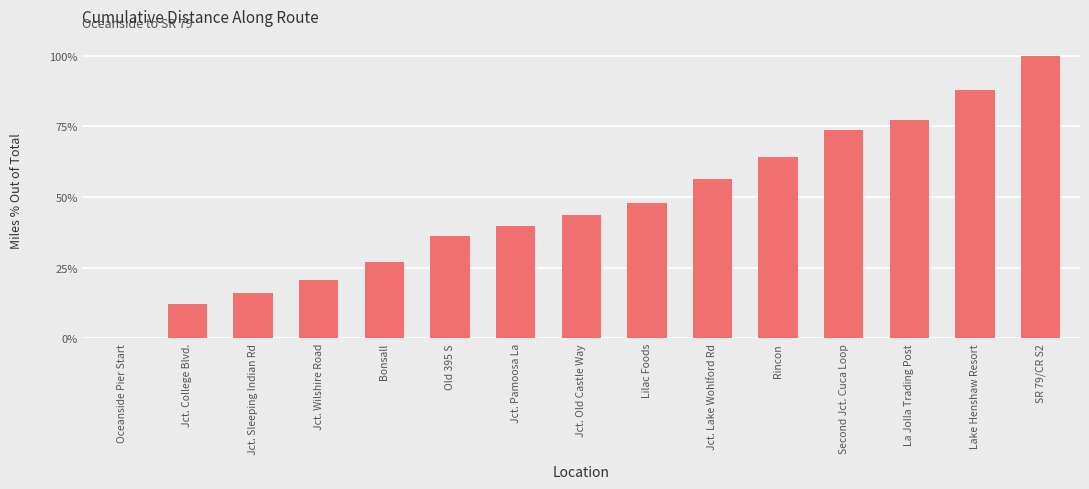

What is the label of the 12th bar from the left?

Second Jct. Cuca Loop